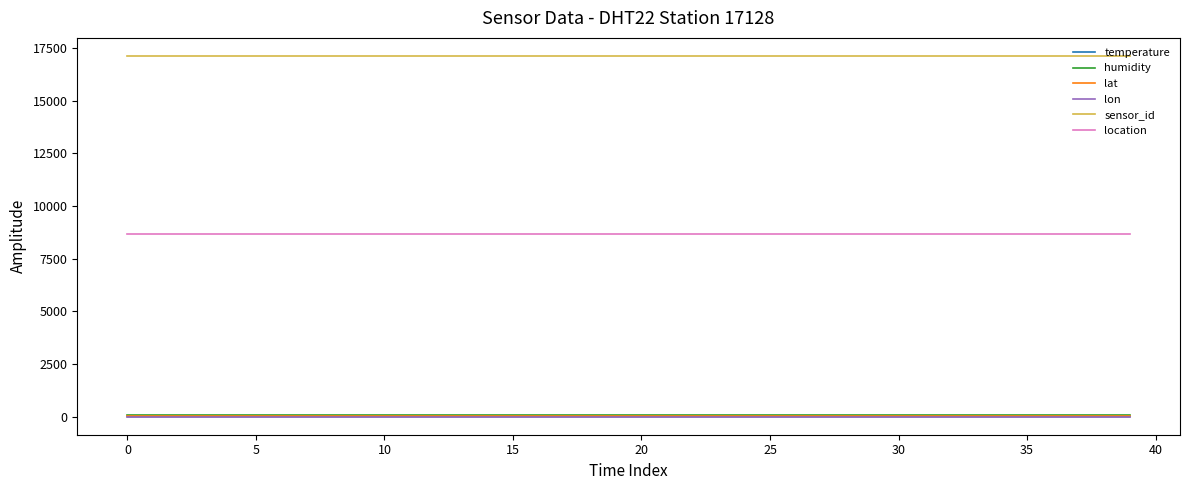

What is the minimum value for sensor_id?

17128.0